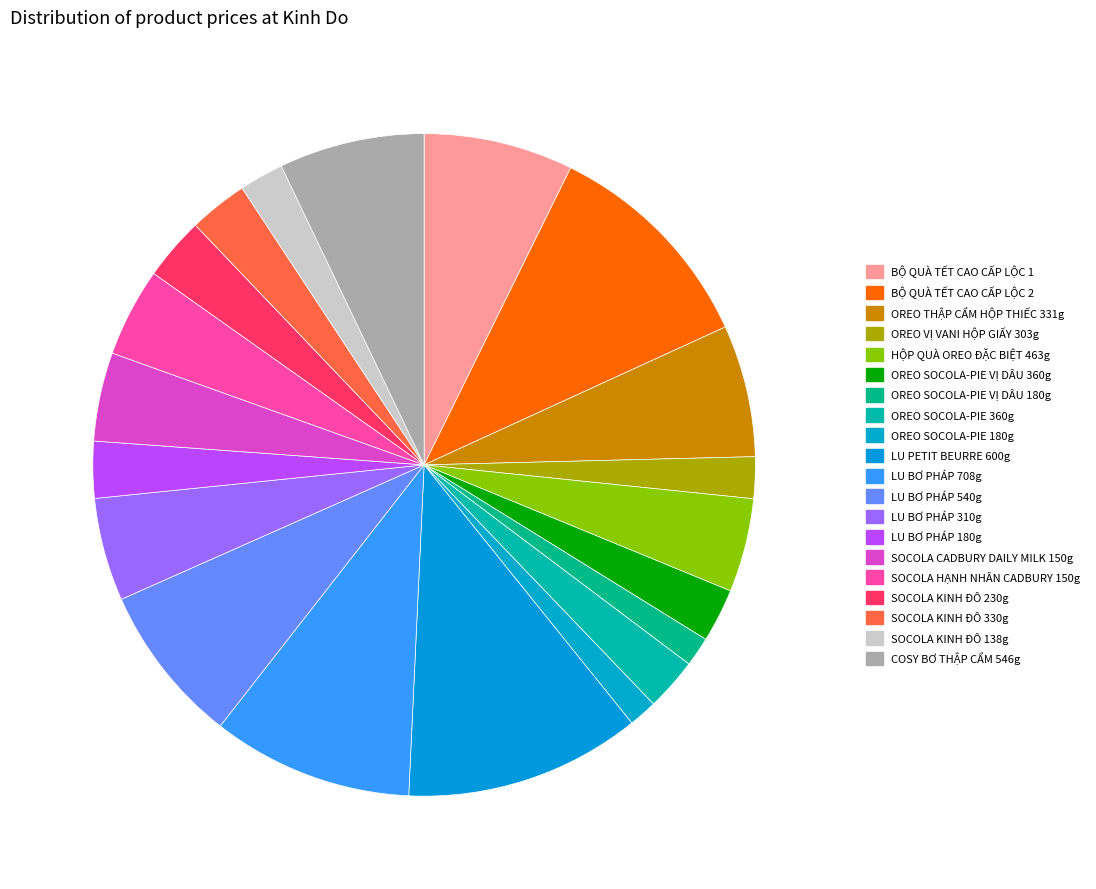

Count the number of slices in the pie.

20